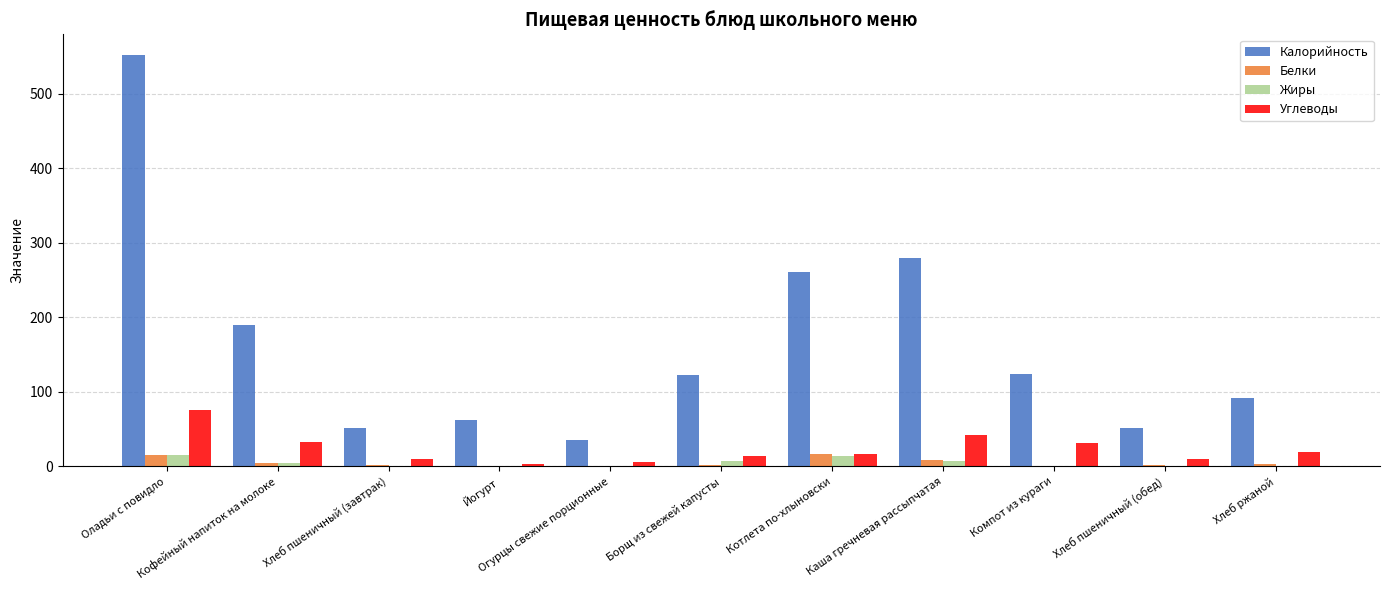

Which series has the largest total across all categories?

Калорийность